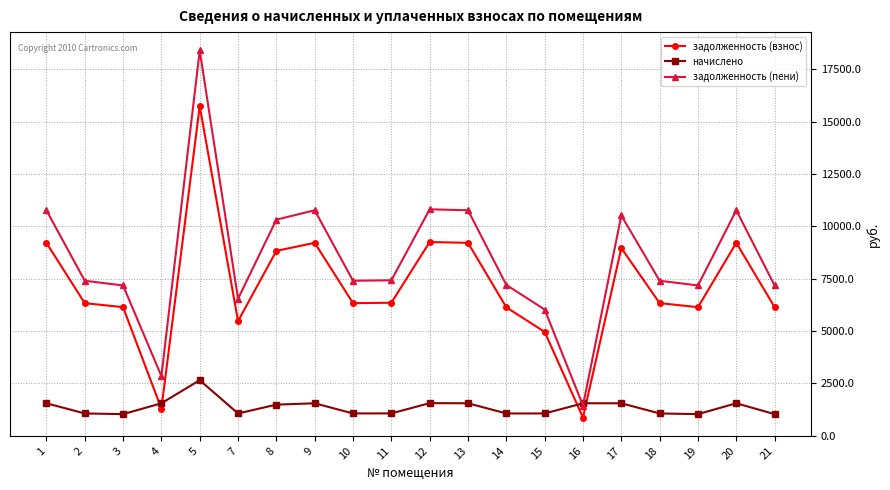

Count the number of data series in this chart.

3